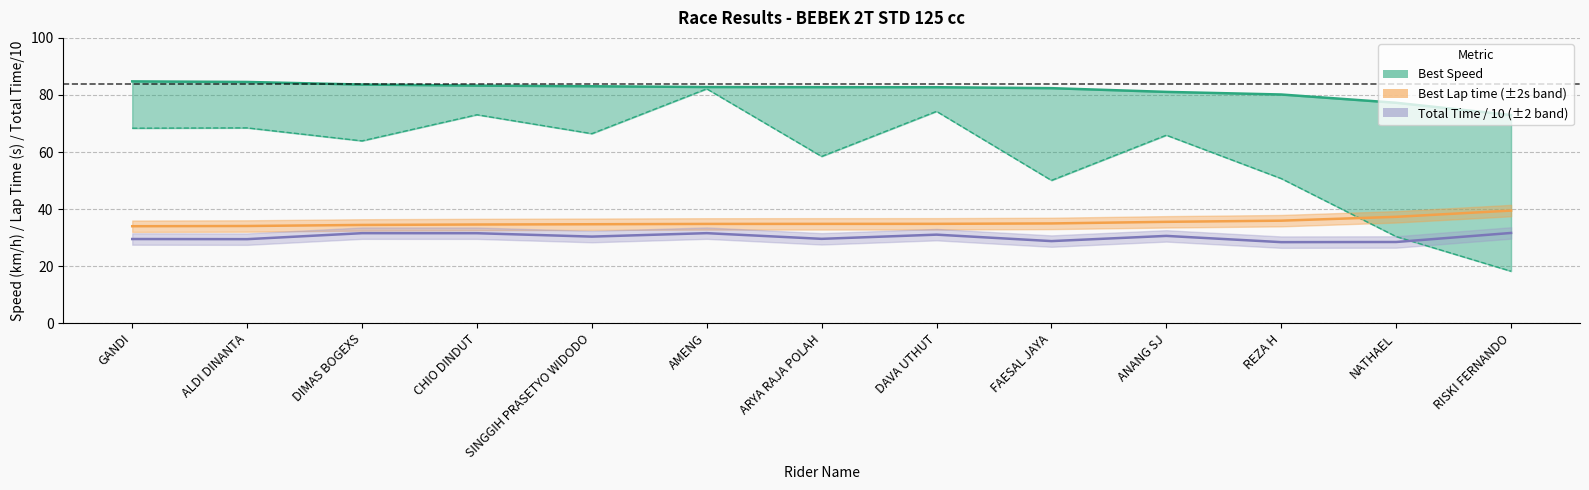

True or false: Best Speed and Total Laps cross at least once.

False